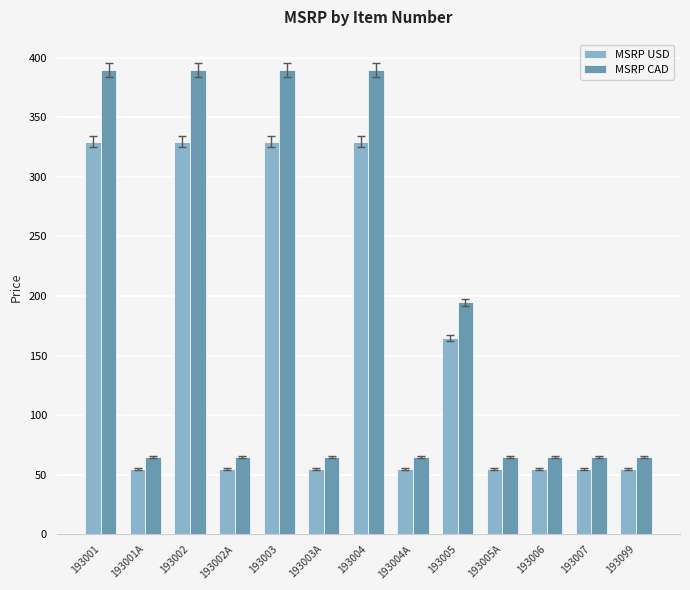

True or false: MSRP CAD has a value of 389.7 at 193003.

True